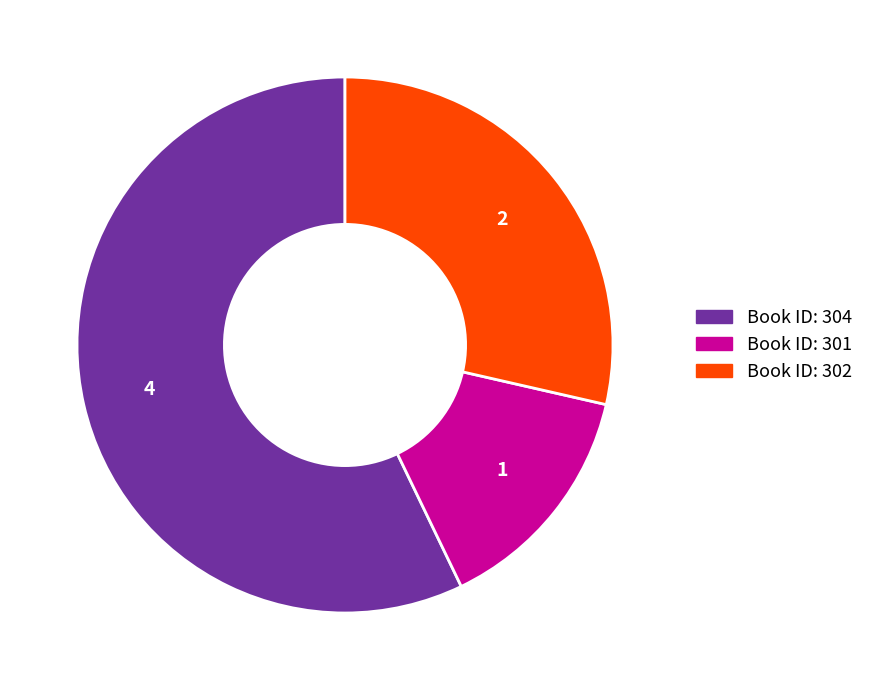

Is there any slice that represents more than half of the pie?

Yes